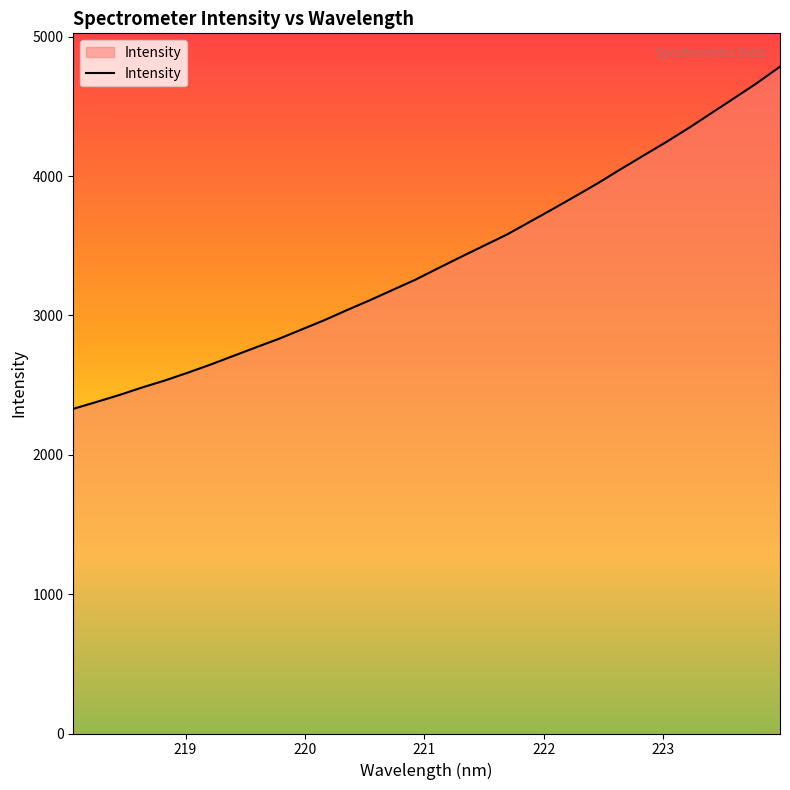

What is the smallest value displayed?

2330.2